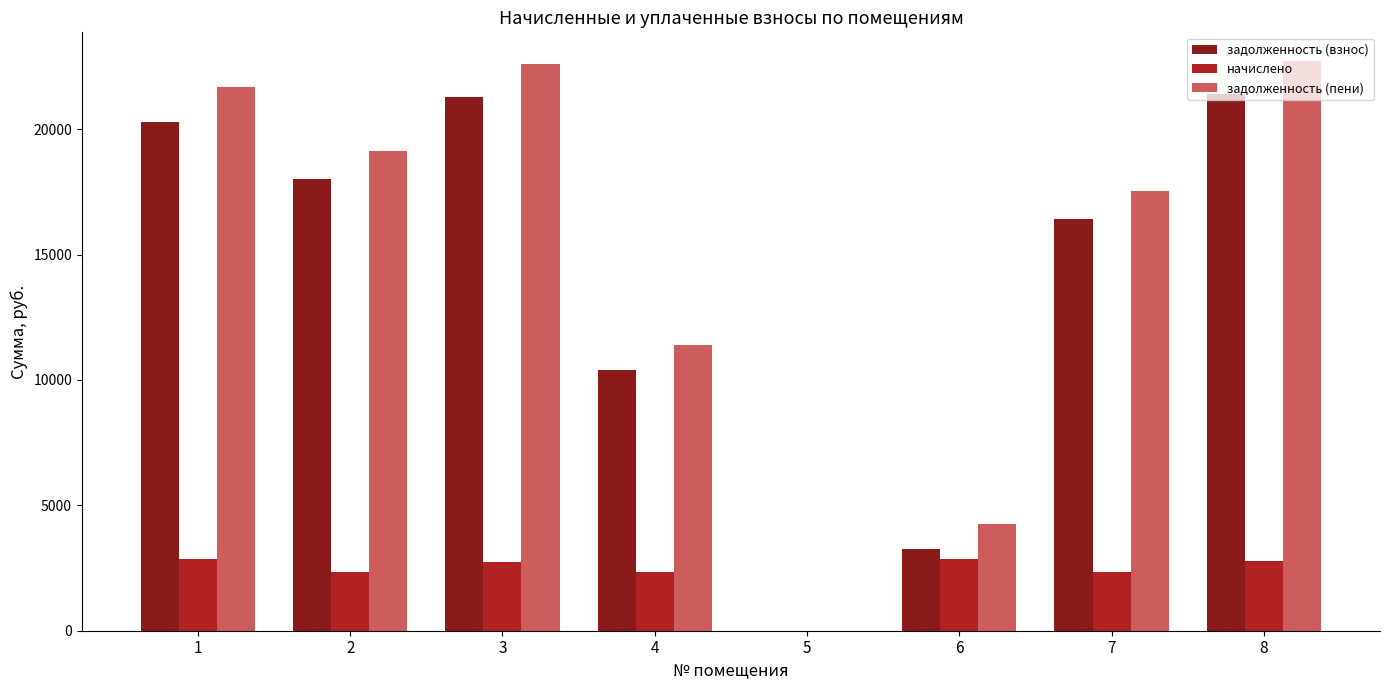

The value of начислено at 2 is 4163.2. True or false?

False